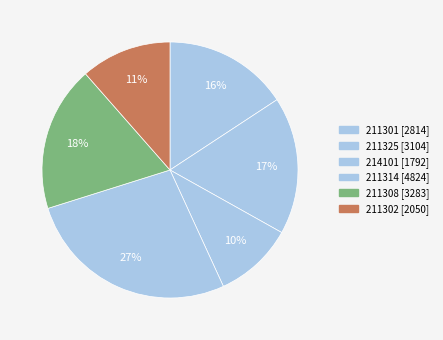

To the nearest percent, what is the combined percentage of 211314 and 214101?

37%